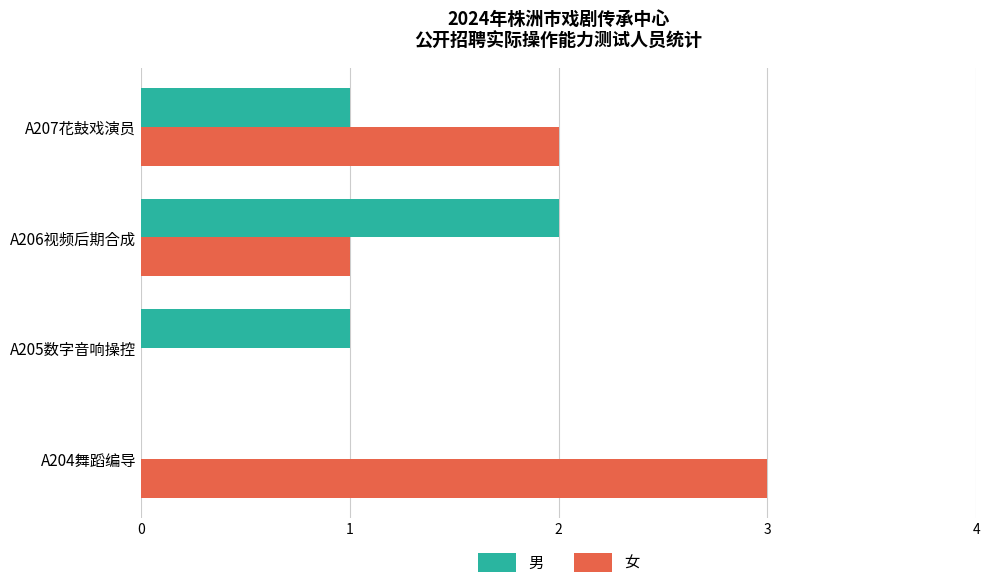

What is the average value of the 女 series?

2